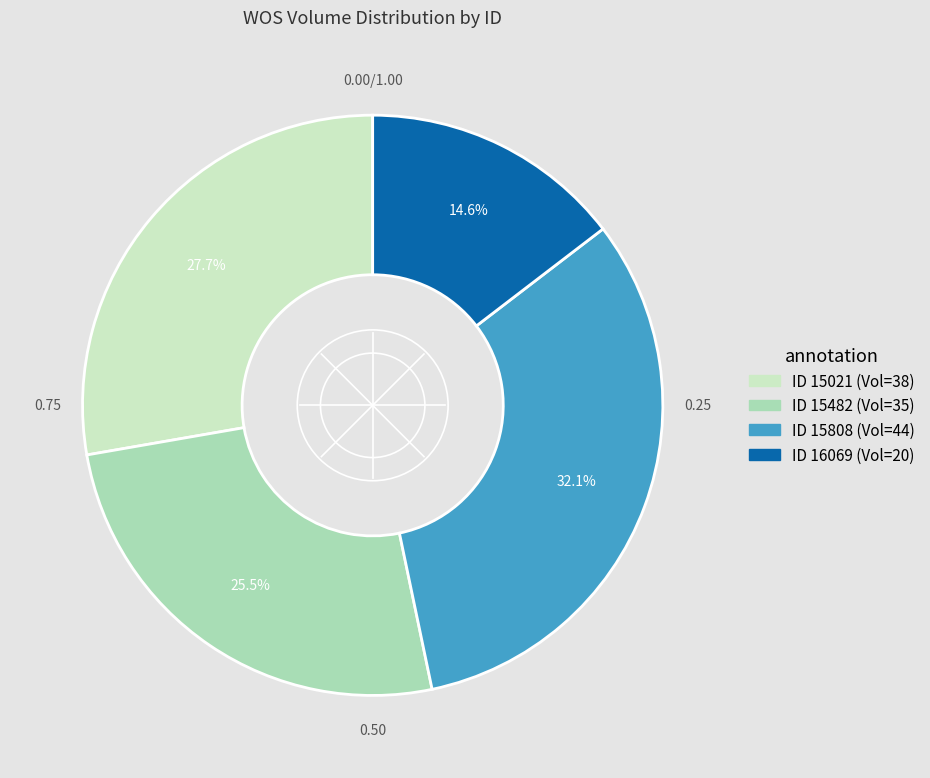

Is there any slice that represents more than half of the pie?

No